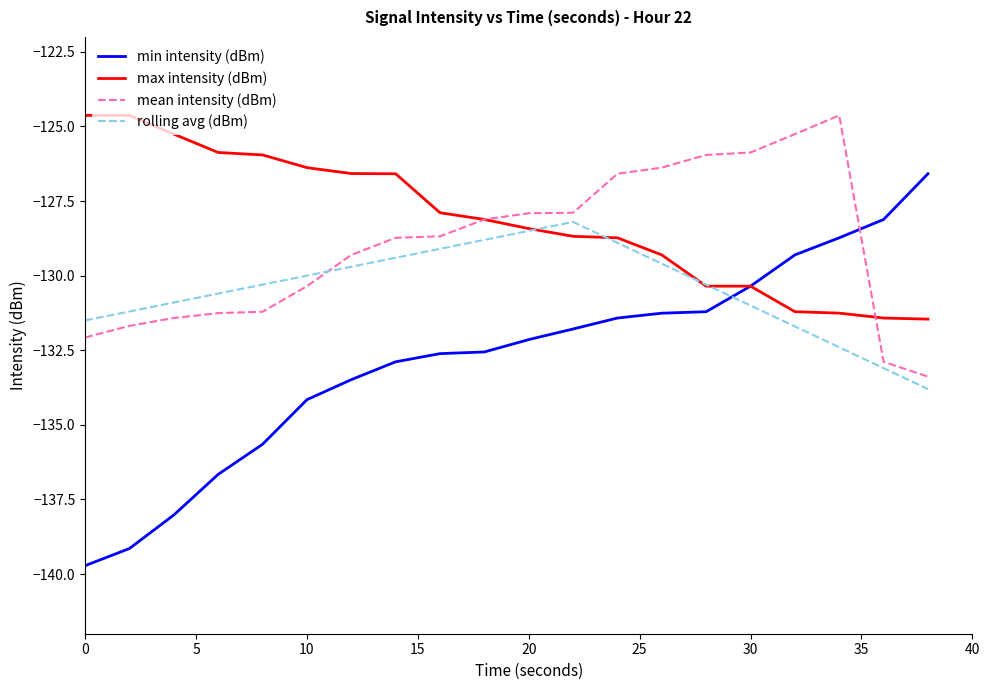

After their last crossing, which series has the higher values: mean intensity (dBm) or rolling avg (dBm)?

mean intensity (dBm)